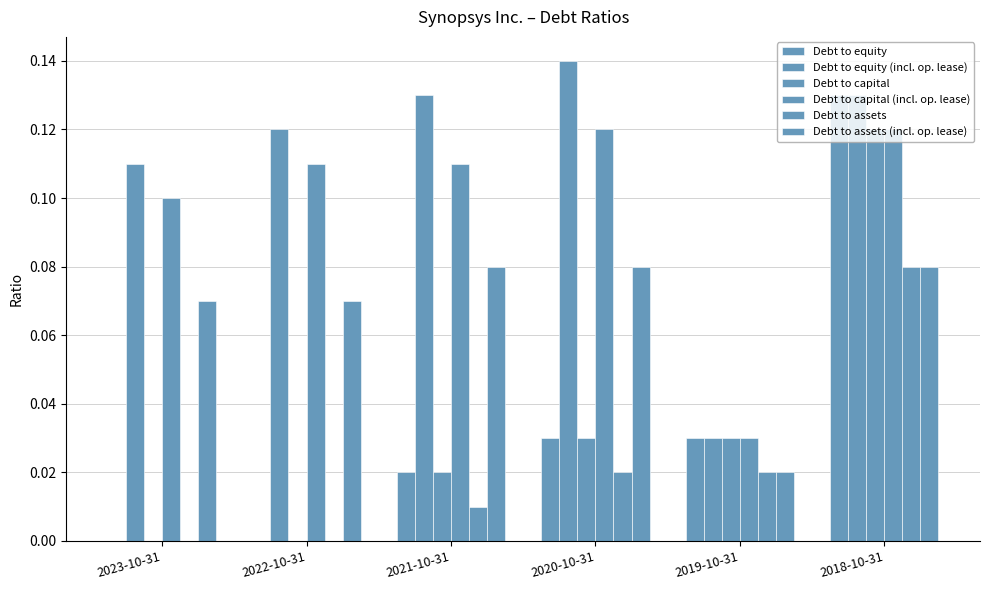

Rank the series by their maximum value, from highest to lowest.

Debt to equity (incl. op. lease), Debt to equity, Debt to capital, Debt to capital (incl. op. lease), Debt to assets, Debt to assets (incl. op. lease)